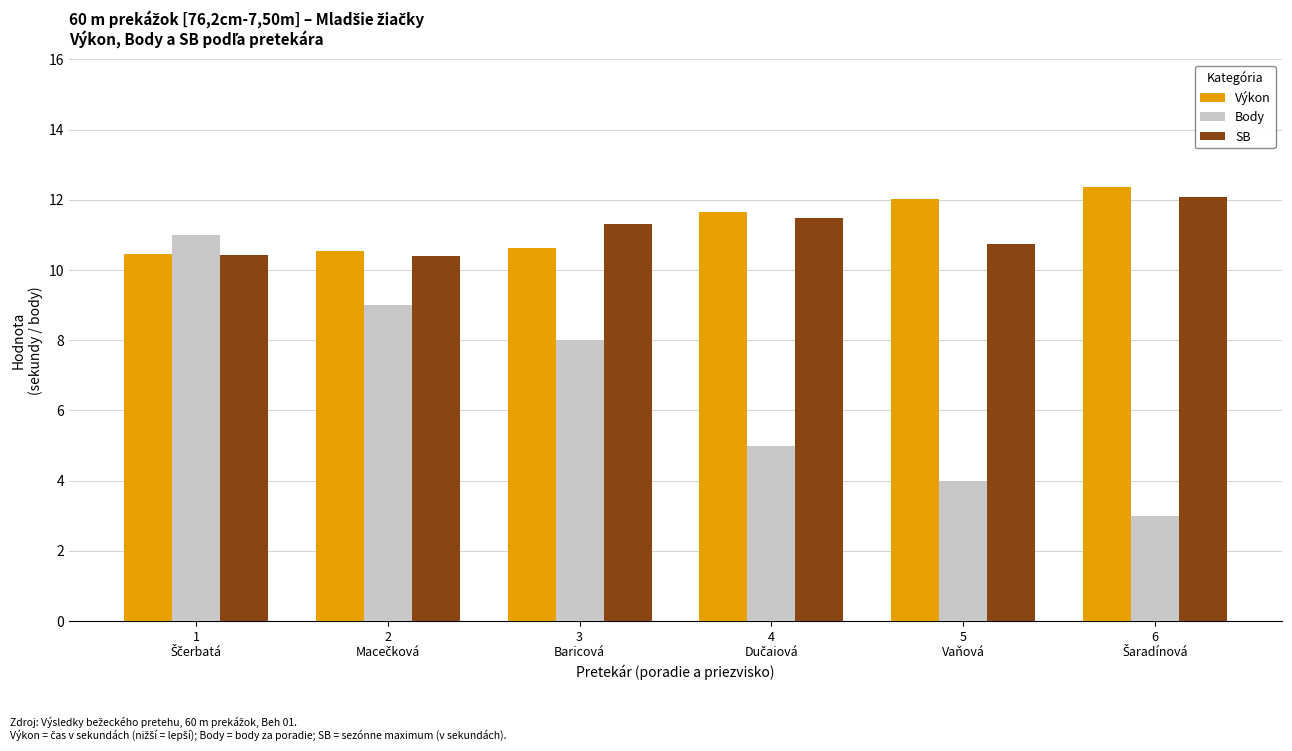

What is the difference between the maximum and minimum values in the SB series?

1.7